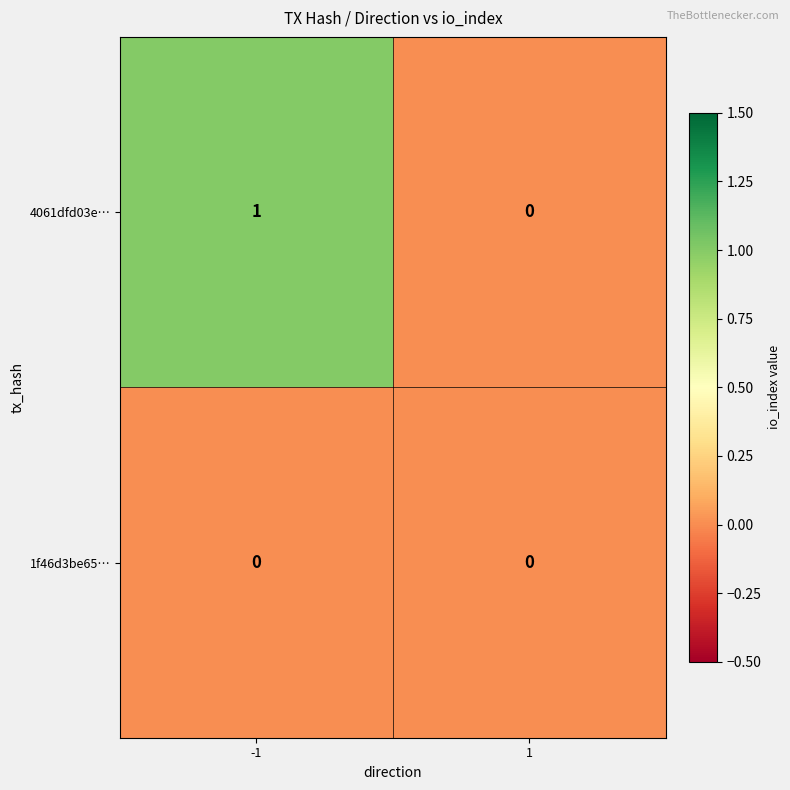

Which series has the largest total across all categories?

4061dfd03e…